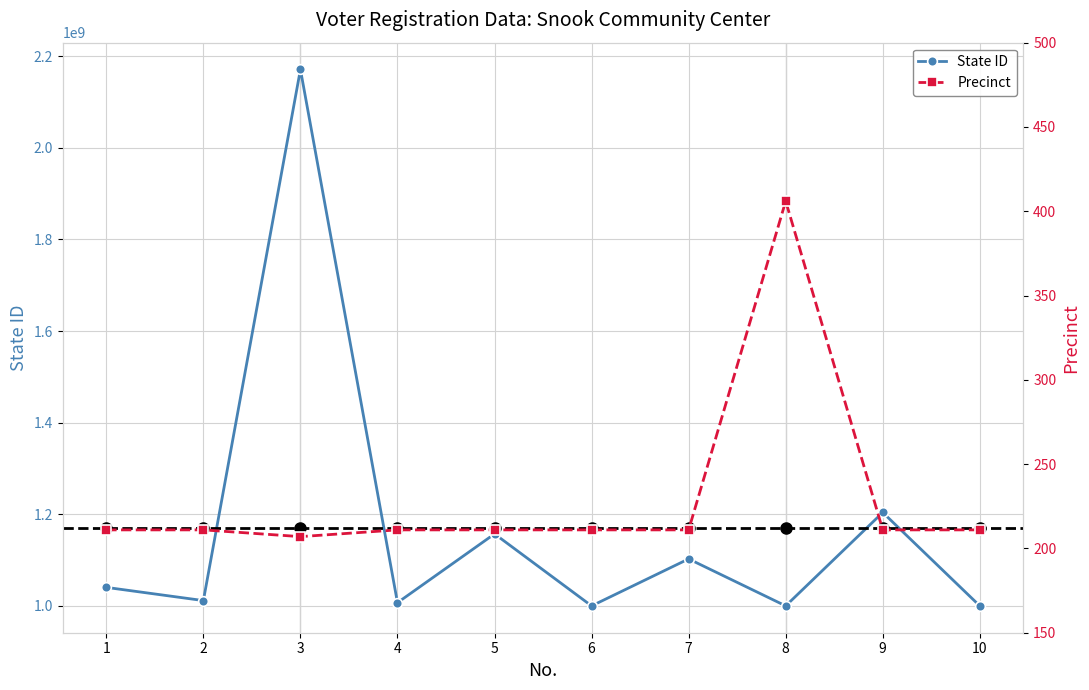

At which category is the sum across all series the highest?

3